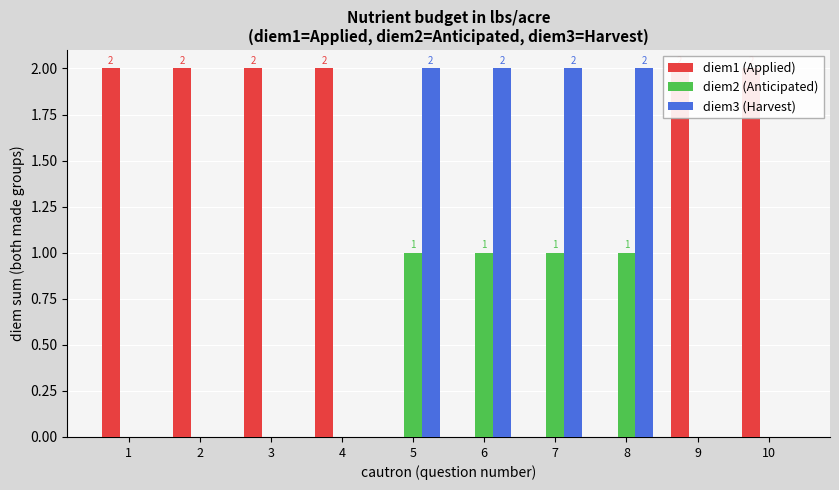

Is the value of diem3 (Harvest) at 7 greater than the value of diem2 (Anticipated) at 1?

Yes